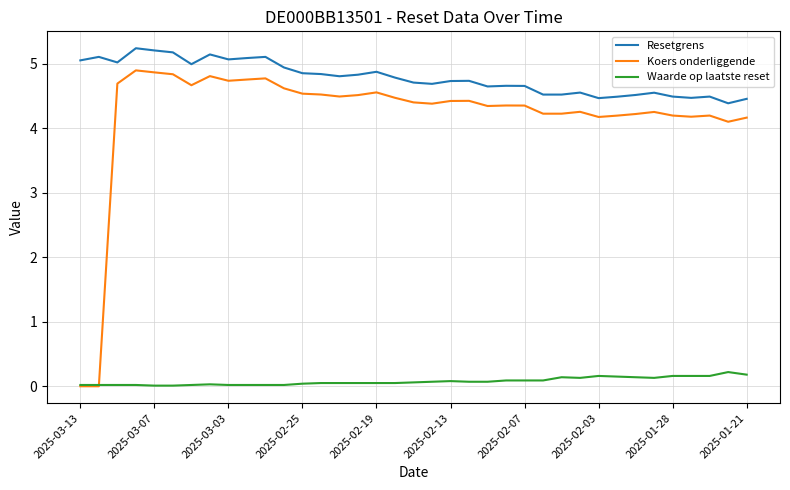

How many times do Koers onderliggende and Waarde op laatste reset cross each other?

1